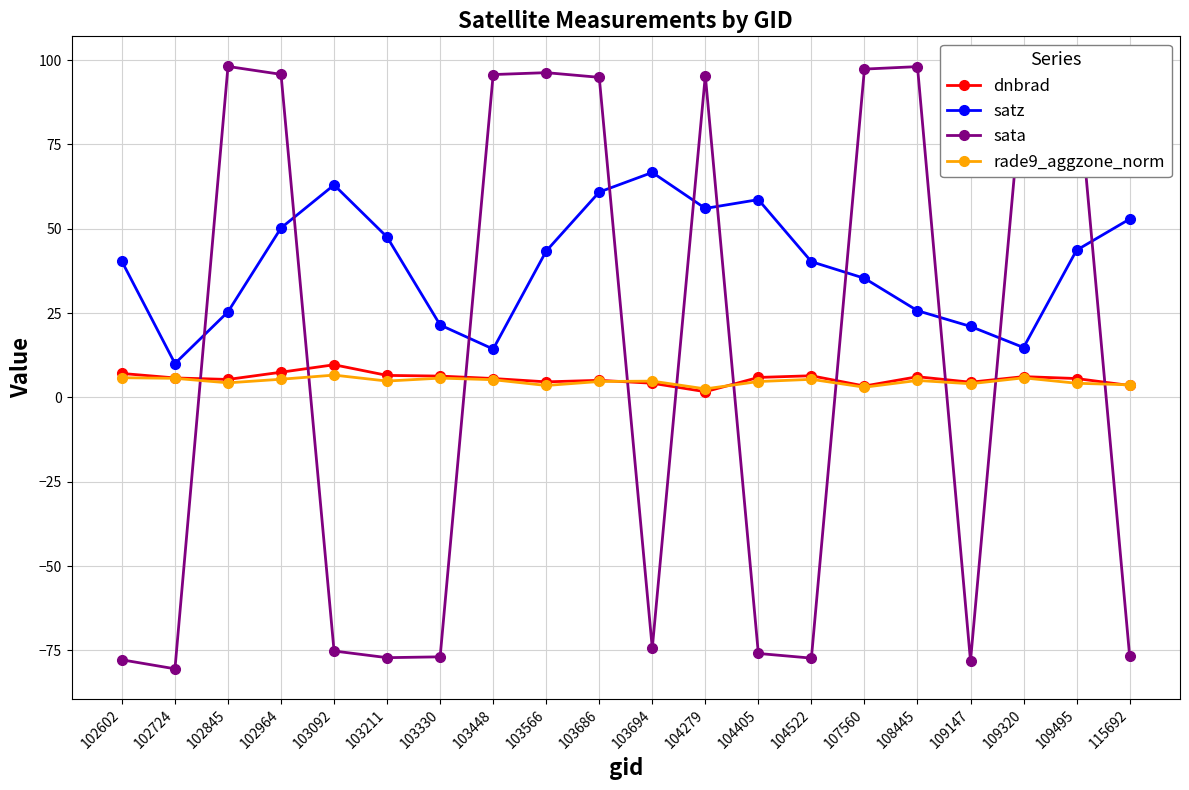

The satz series shows 40.3 at 102602. True or false?

True